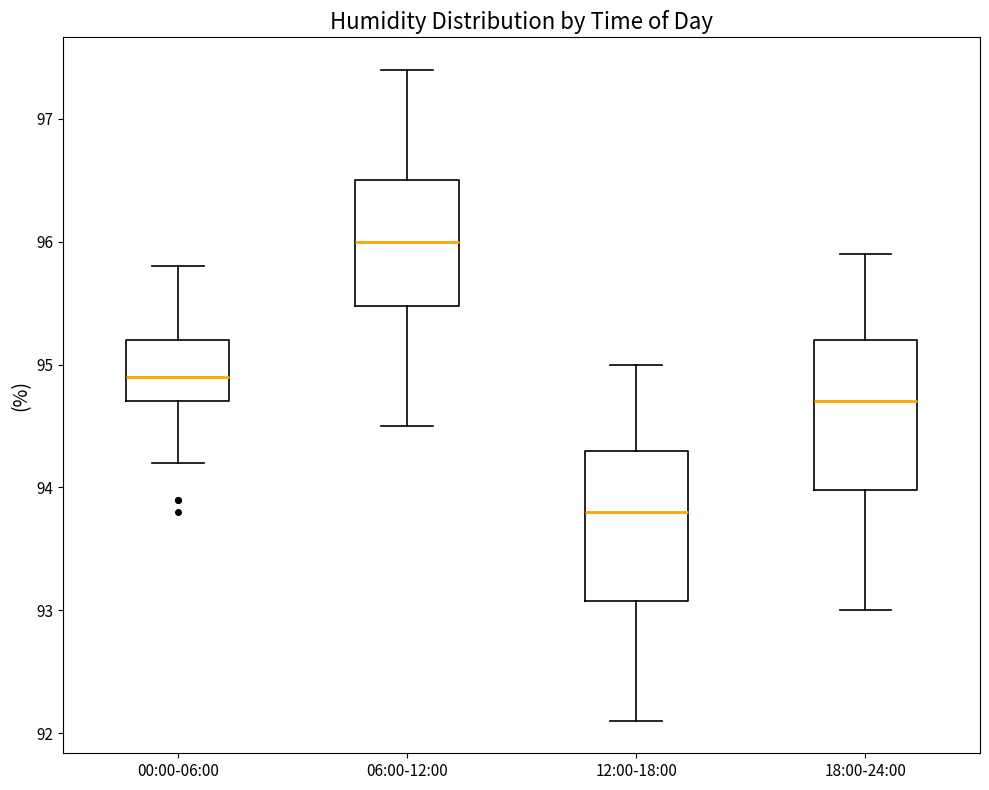

Which box's median line is the highest?

06:00-12:00